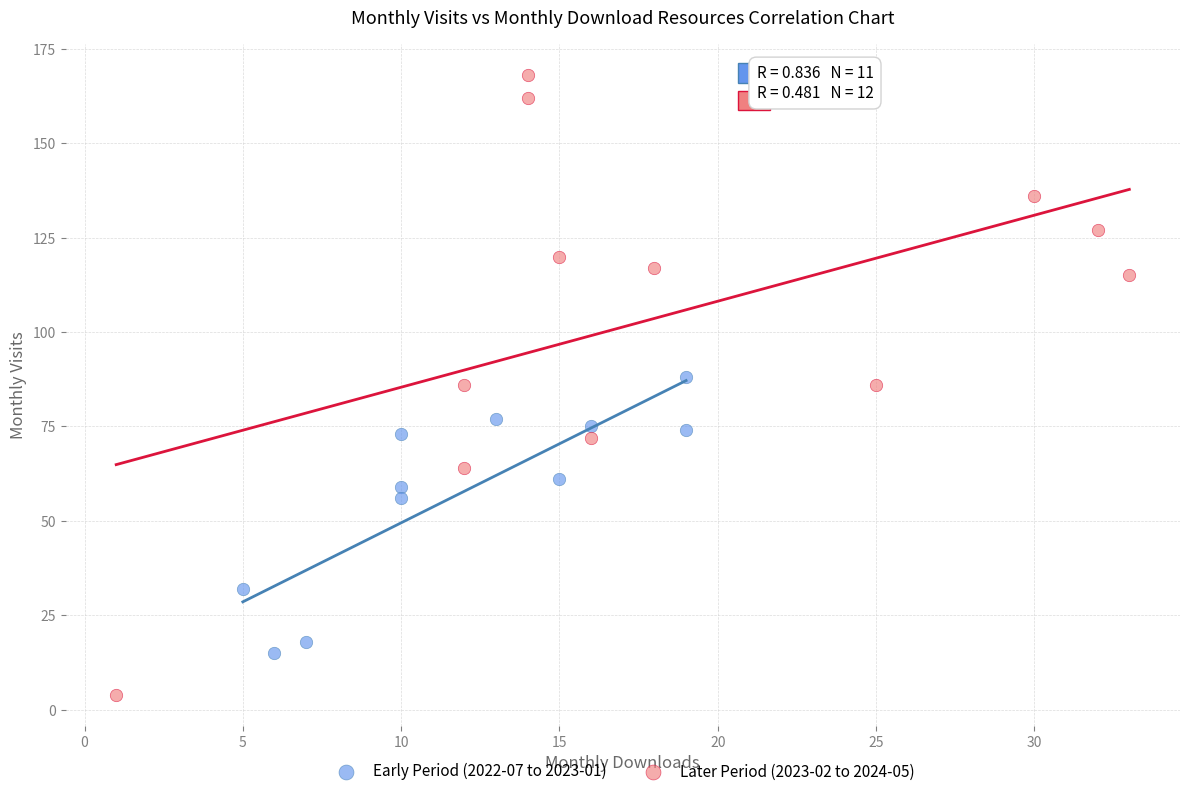

Which series reaches the minimum Y coordinate?

Later Period (2023-02 to 2024-05)